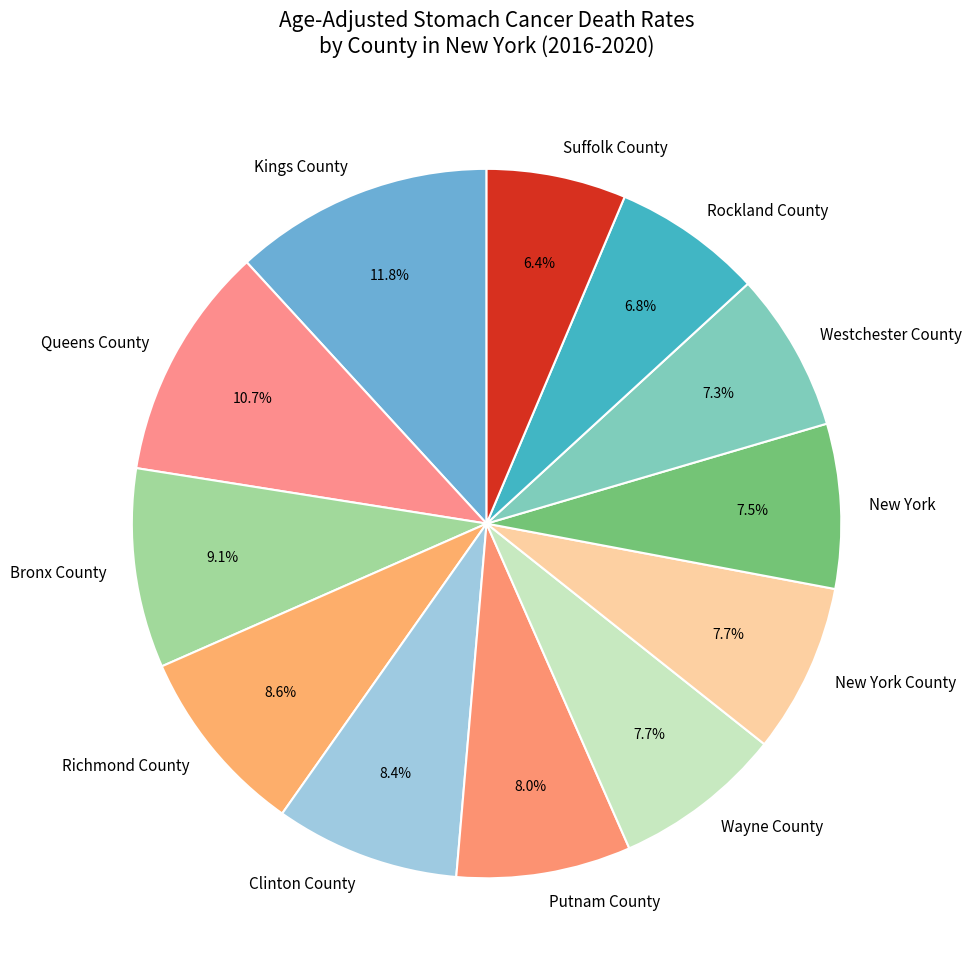

Does Bronx County represent more than half of the total?

No